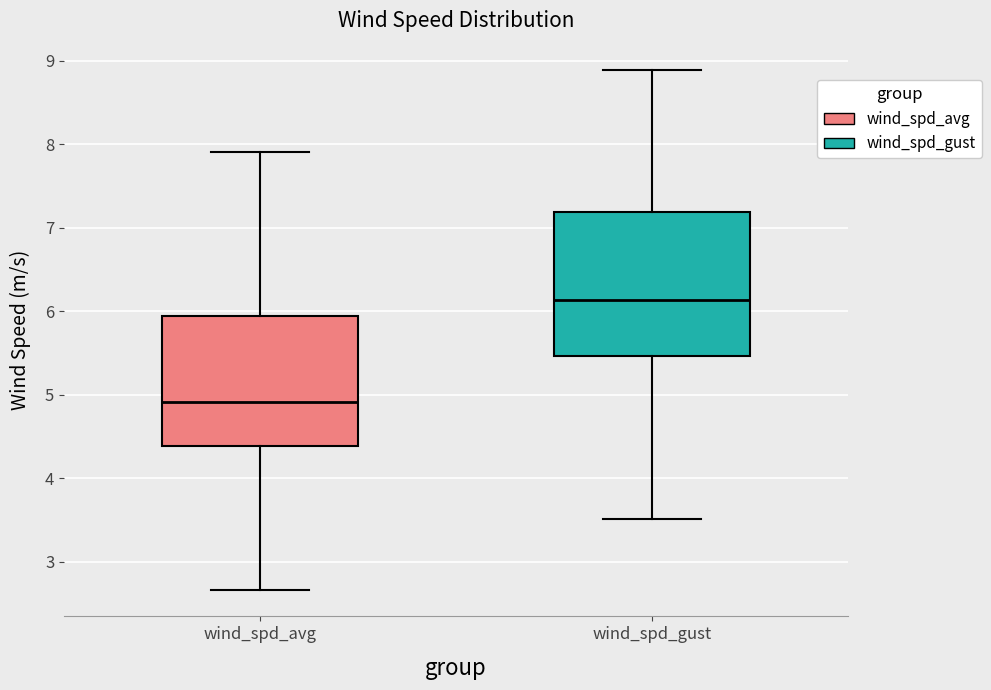

Which box is the tallest, from its lower edge to its upper edge?

wind_spd_gust